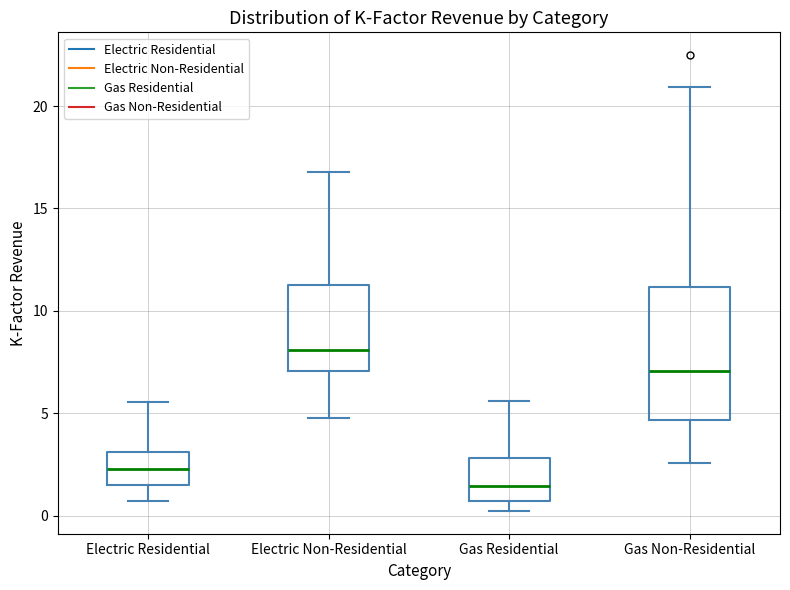

Reading left to right, transcribe this box plot: for each box, give where its median line is, the range the box spans, and where its two whiskers end, as read against the y-axis. The values are not printed on the chart, so give them approximately, as read against the axis.

Electric Residential: median 2.5, box 1.5 to 3.0, whiskers 0.5 to 5.5
Electric Non-Residential: median 8.0, box 7.0 to 11.5, whiskers 5.0 to 17.0
Gas Residential: median 1.5, box 0.5 to 3.0, whiskers 0.0 to 5.5
Gas Non-Residential: median 7.0, box 4.5 to 11.0, whiskers 2.5 to 21.0